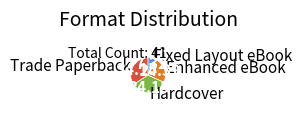

The Hardcover slice represents 25% of the pie. True or false?

False